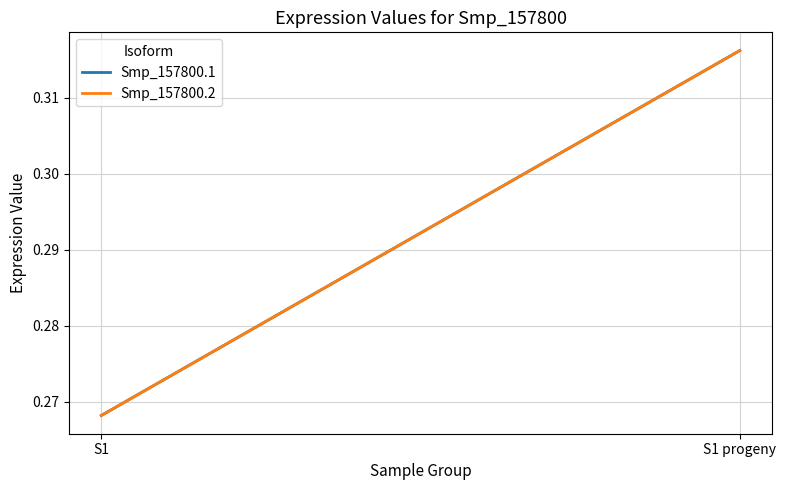

What is the highest value of the Smp_157800.2 series?

0.3